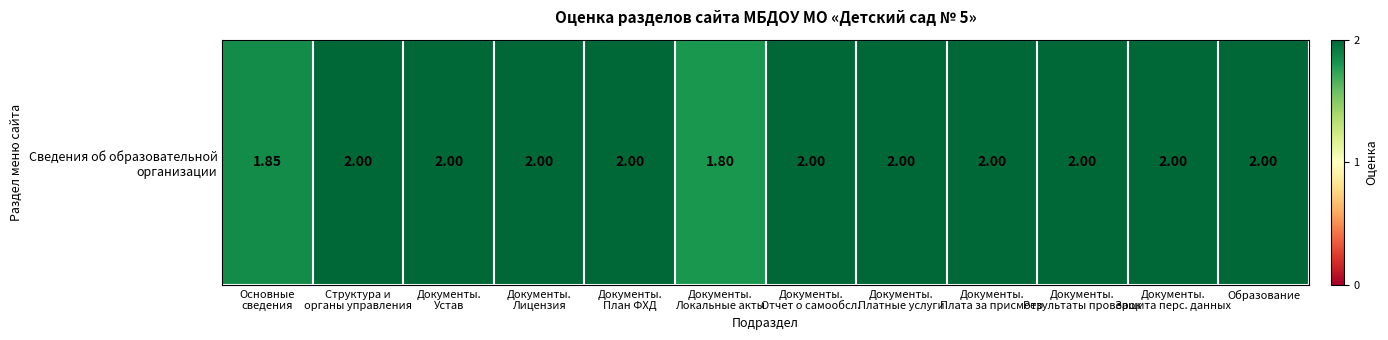

What is the average value?

2.0